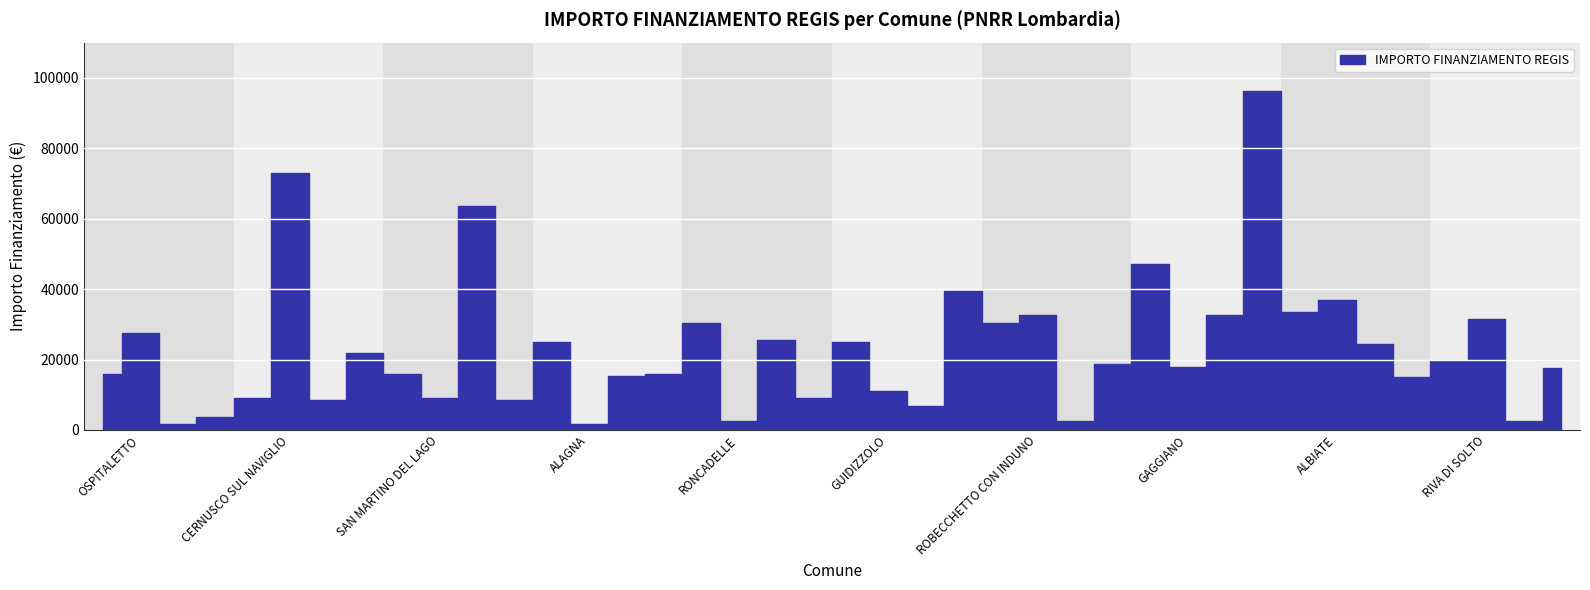

Reading left to right, extract all data points from this chart.

PREDORE=15782	OSPITALETTO=27424	ZINASCO=1821	REDAVALLE=3642	MOIO DE CALVI=9105	CERNUSCO SUL NAVIGLIO=72840	SAN SIRO=8498	CAZZAGO BRABBIA=21852	LINAROLO=15782	SAN MARTINO DEL LAGO=9105	BRUGHERIO=63735	SOLAROLO RAINERIO=8498	FOPPOLO=24887	ALAGNA=1821	UGGIATE CON RONAGO=15426	BIZZARONE=15782	CAPO DI PONTE=30350	RONCADELLE=2571	BERZO INFERIORE=25494	VOLTIDO=9105	CASTRO=24887	GUIDIZZOLO=11141	BERTONICO=6677	BREMBATE=39422	VALTORTA=30350	ROBECCHETTO CON INDUNO=32778	LALLIO=2428	ISOLA DI FONDRA=18817	CAMBIAGO=47135	GAGGIANO=17997	PREMOLO=32778	BERGAMO=96145	ORNAGO=33423	ALBIATE=36851	MALGRATE=24280	BORGO SAN GIOVANNI=15175	CURNO=19711	RIVA DI SOLTO=31564	SAN COLOMBANO AL LAMBRO=2571	CASALMORO=17603